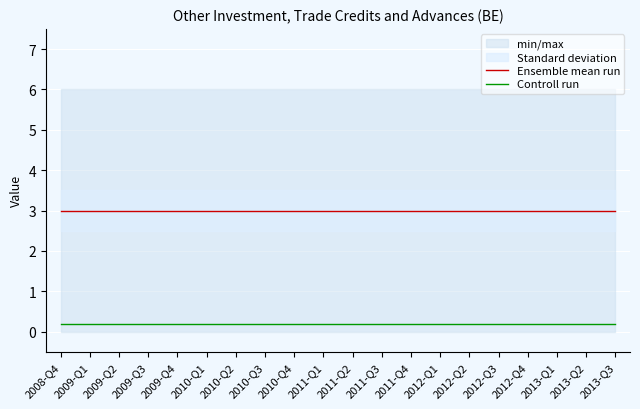

Which series has the largest total across all categories?

Ensemble mean run